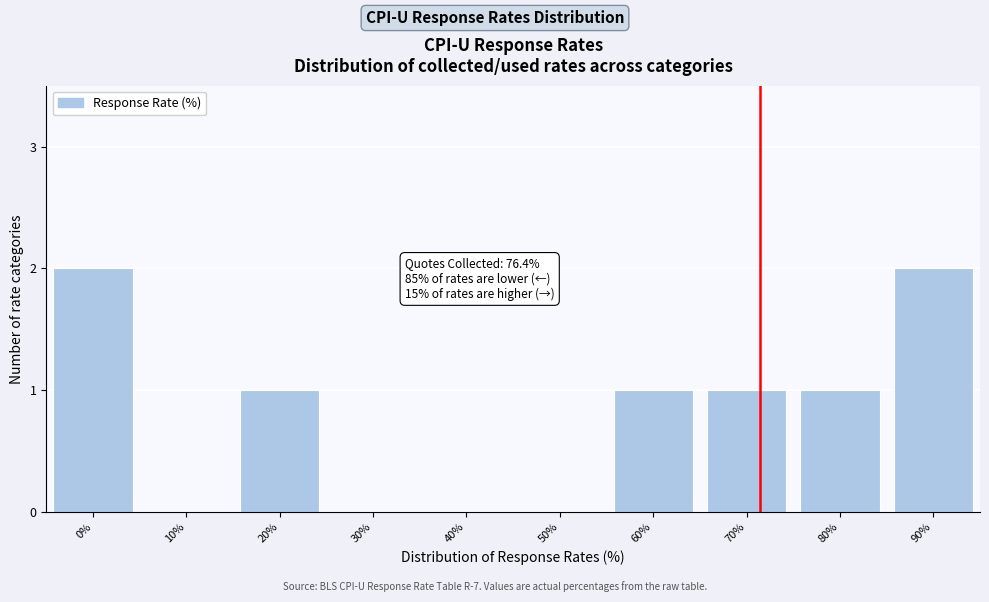

Reading left to right, list all the values displayed in this chart.

0%=2	10%=0	20%=1	30%=0	40%=0	50%=0	60%=1	70%=1	80%=1	90%=2